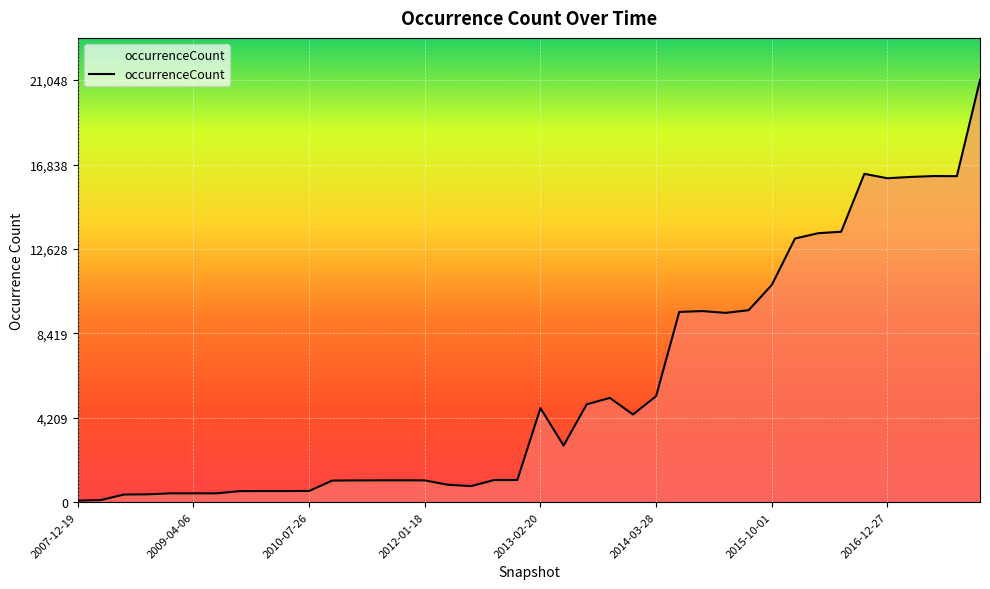

What is the maximum value shown in the chart?

21048